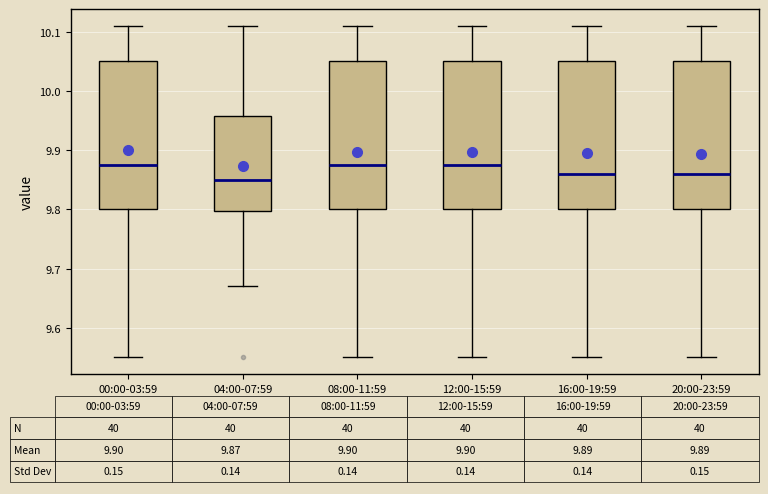

Where does the lower whisker of the box for 20:00-23:59 end on the y-axis? The values are not printed on the chart, so give them approximately, as read against the axis.

9.55